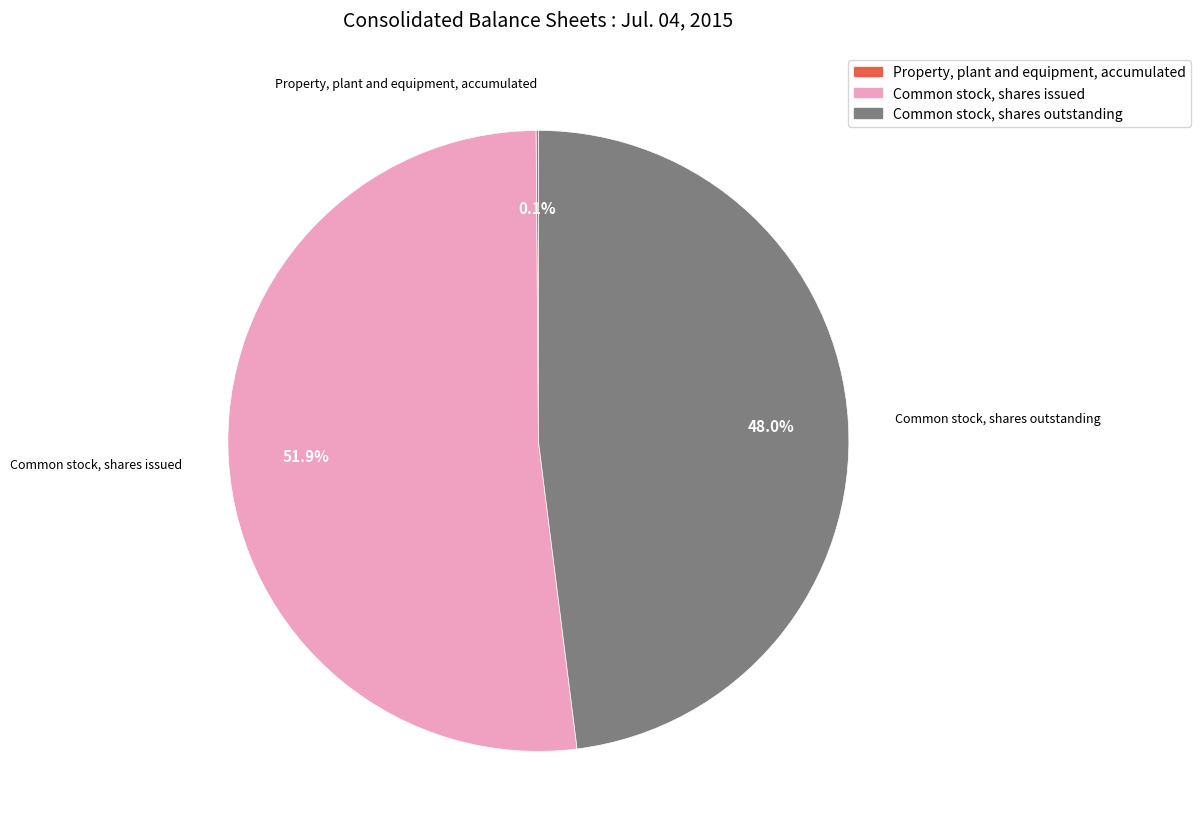

Combined, do Common stock, shares issued and Common stock, shares outstanding account for over 50%?

Yes